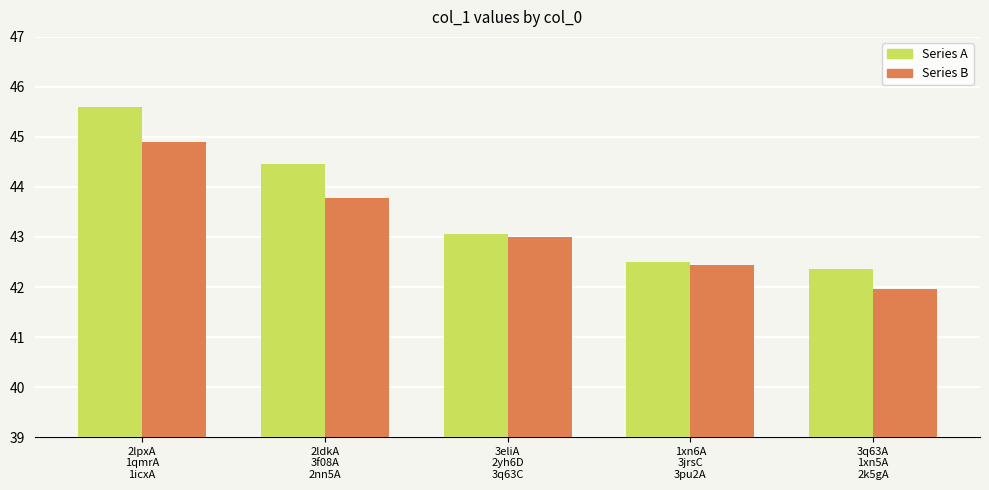

What are all the series names shown in the legend?

Series A, Series B